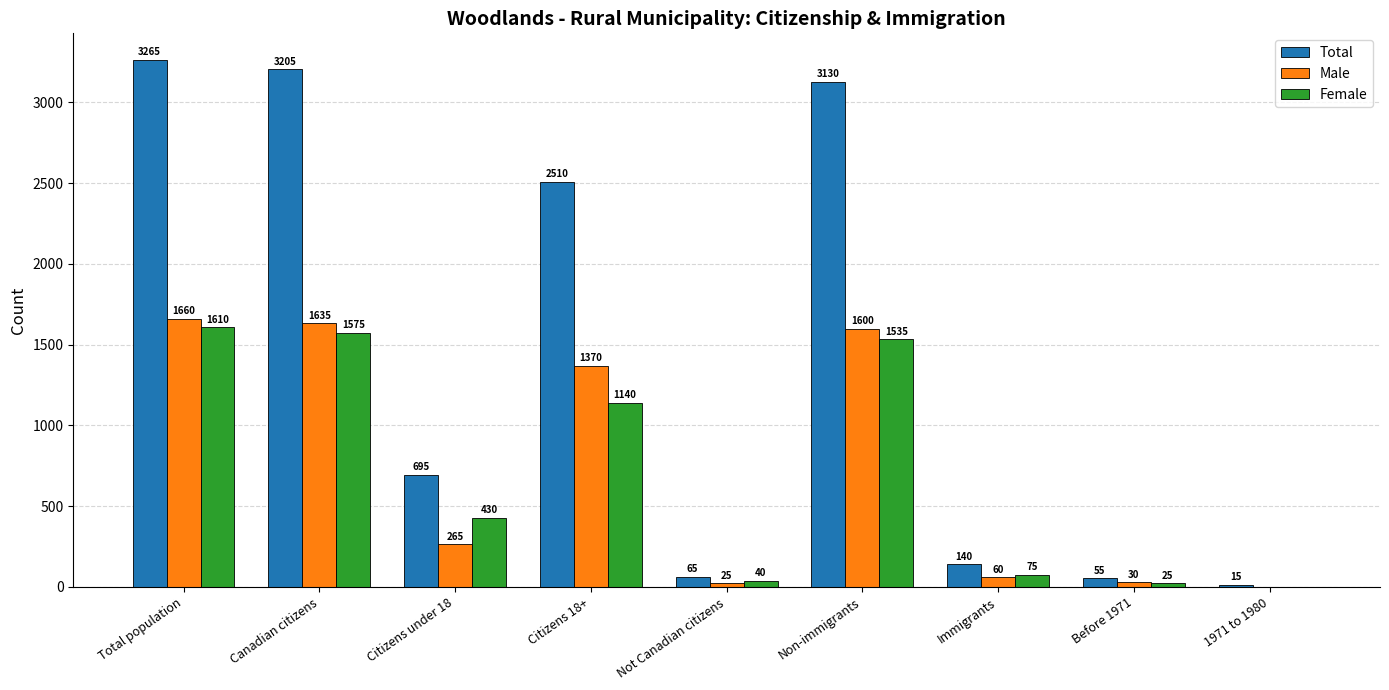

Between Not Canadian citizens and 1971 to 1980, which series saw the biggest shift?

Total